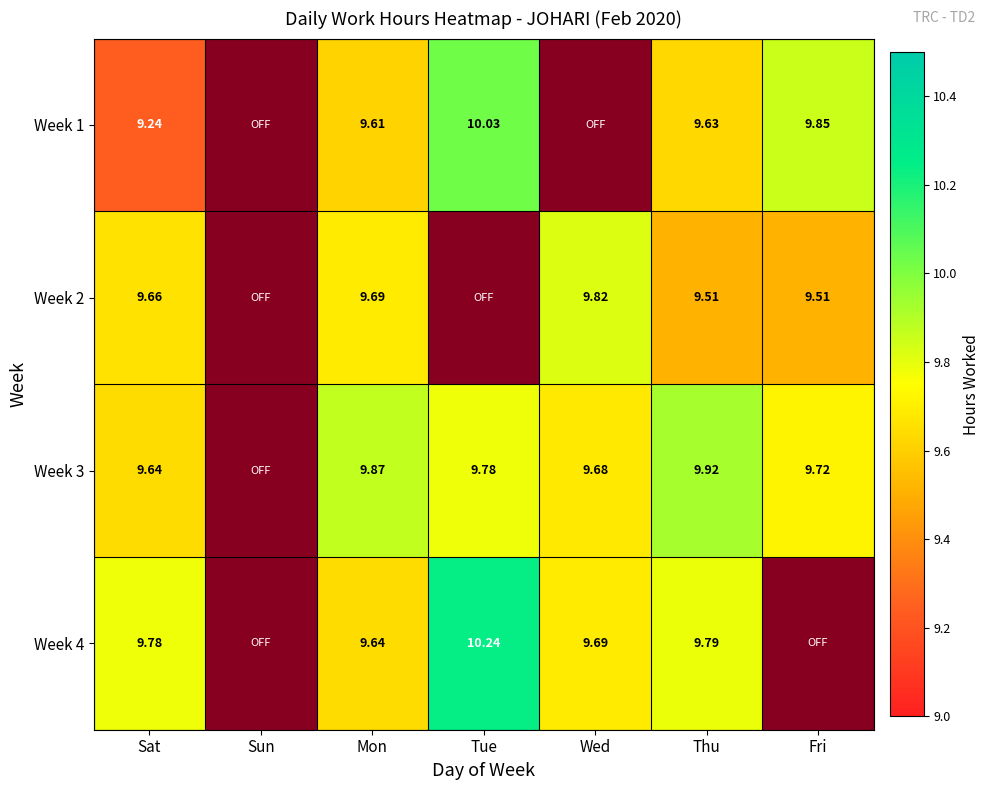

Is the value of Week 3 at Thu greater than the value of Week 1 at Tue?

No